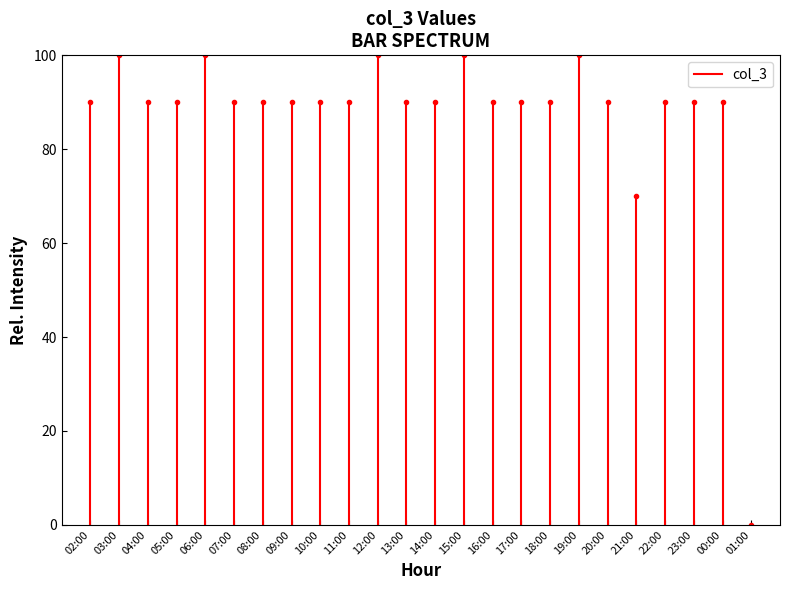

Is it true that the value at 02:00 is 45?

False